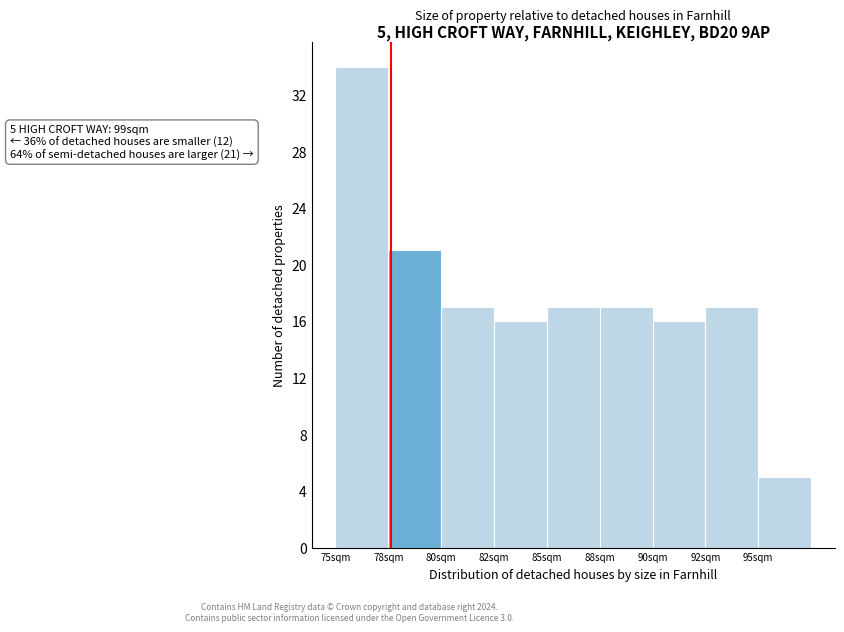

Reading left to right, list all the values displayed in this chart.

75sqm=34	78sqm=21	80sqm=17	82sqm=16	85sqm=17	88sqm=17	90sqm=16	92sqm=17	95sqm=5